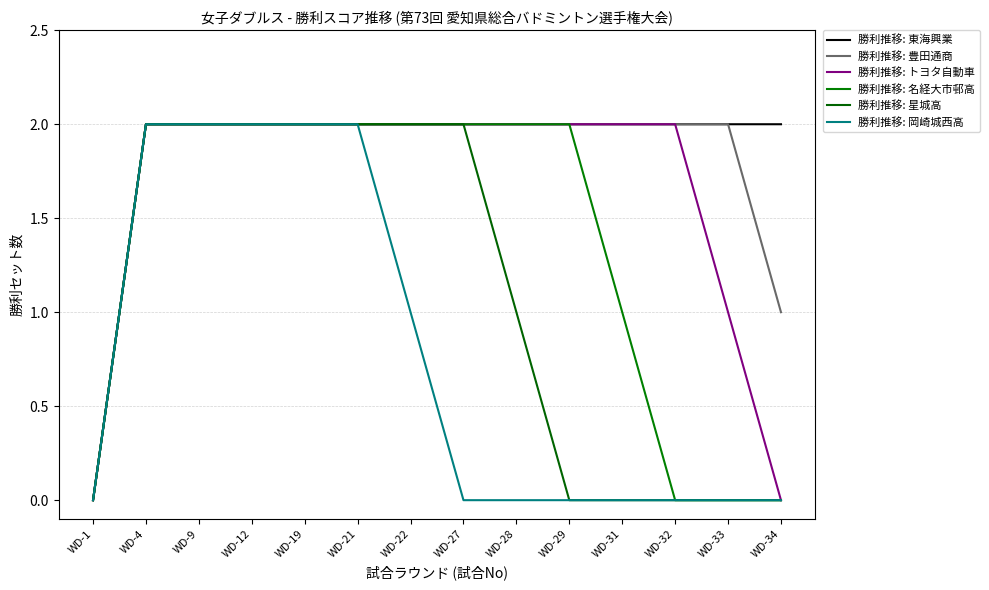

Which category has the highest value in the 勝利推移: 岡崎城西高 series?

WD-4